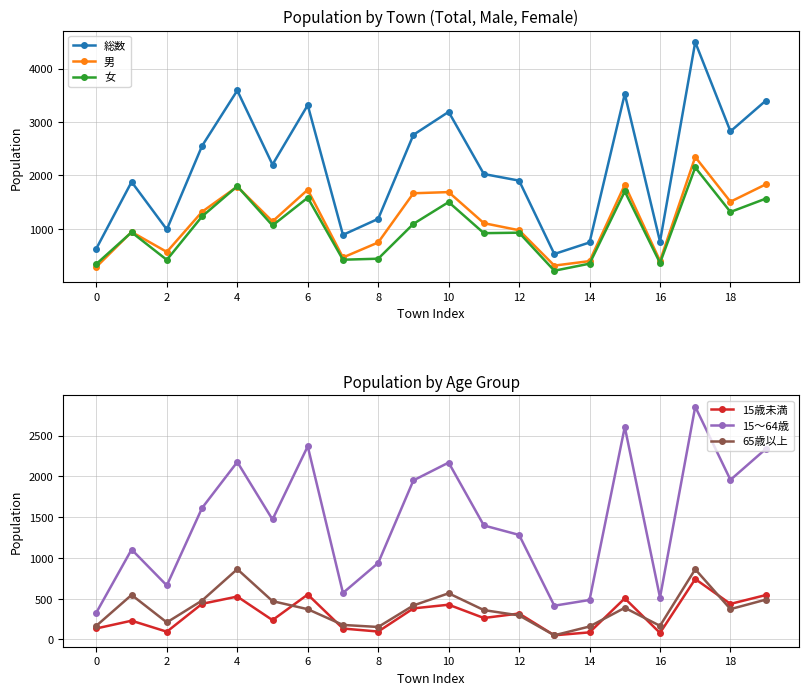

Does the chart have visible grid lines?

Yes